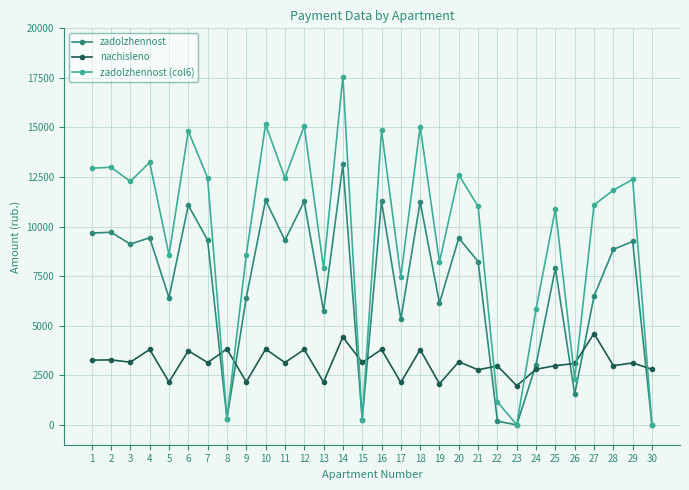

Is it true that nachisleno equals 3803.8 at 4?

True